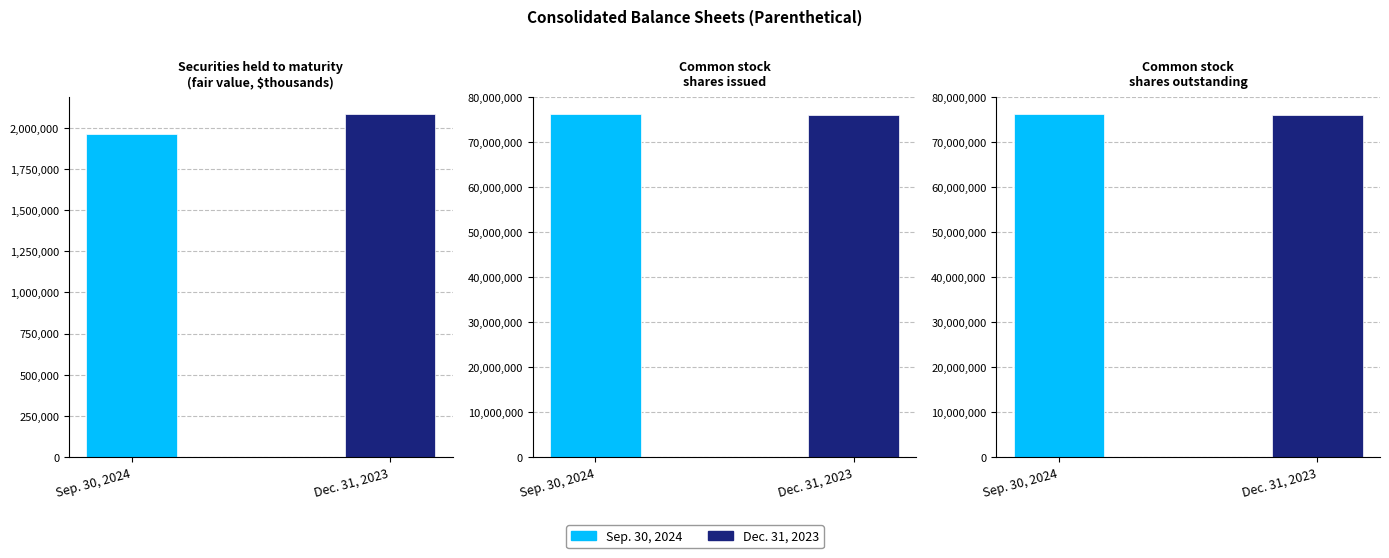

Which series has the largest total across all categories?

Sep. 30, 2024